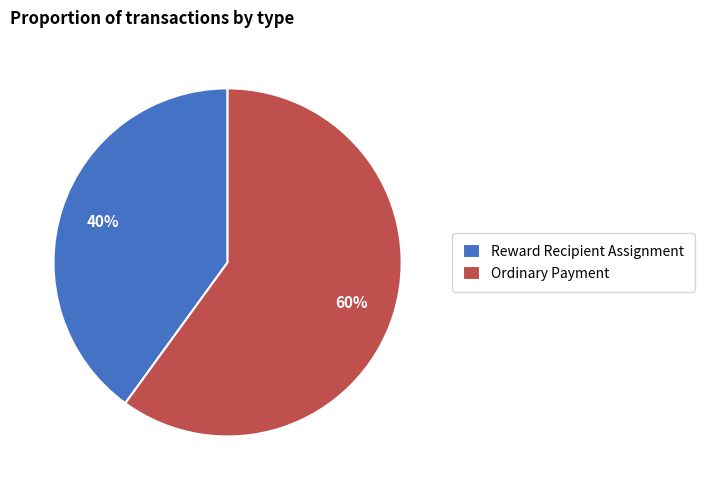

To the nearest percent, what portion does Ordinary Payment represent?

60%